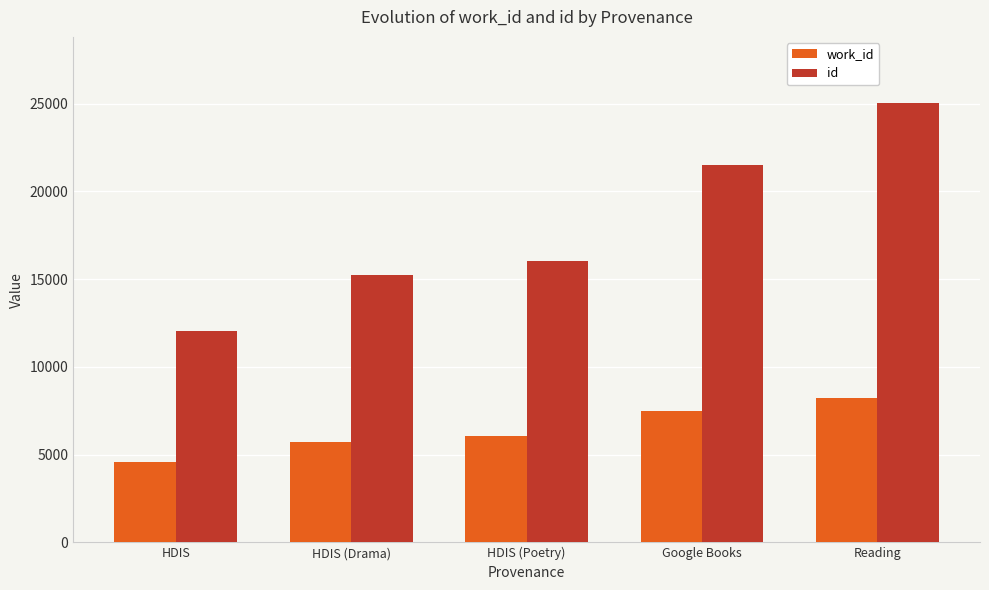

At HDIS, list the series in order from smallest to largest.

work_id, id